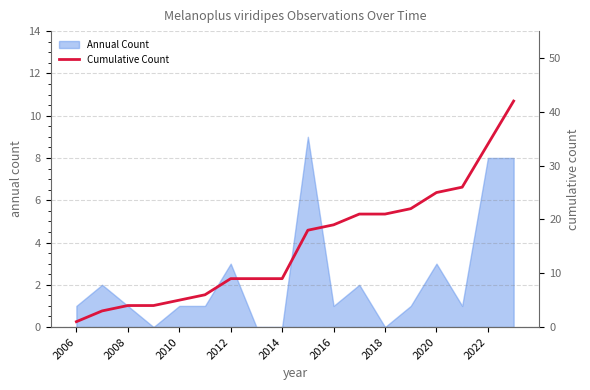

What is the difference between the second highest and minimum values?

33